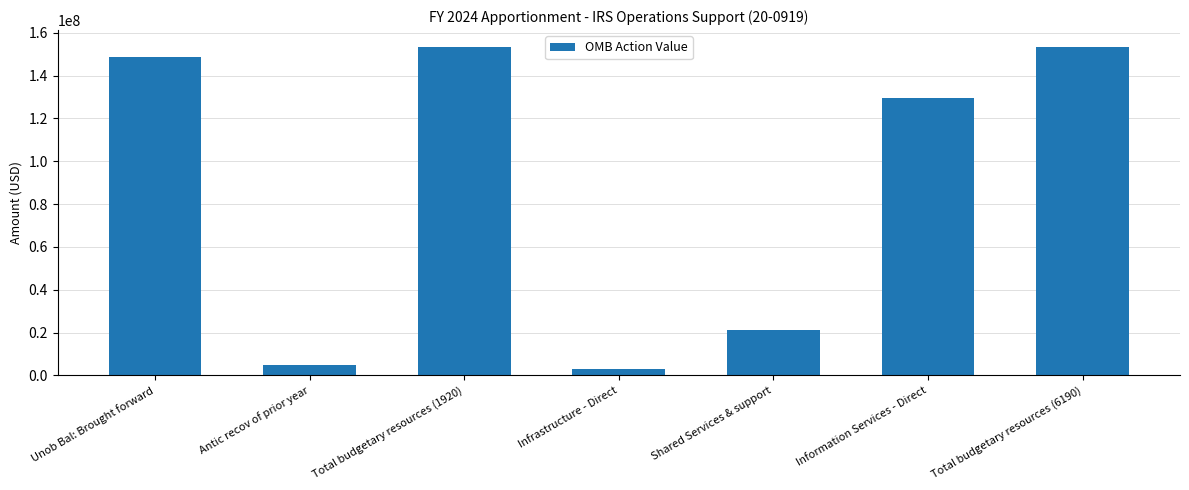

Is it true that the value at Total budgetary resources (1920) is 90147822?

False